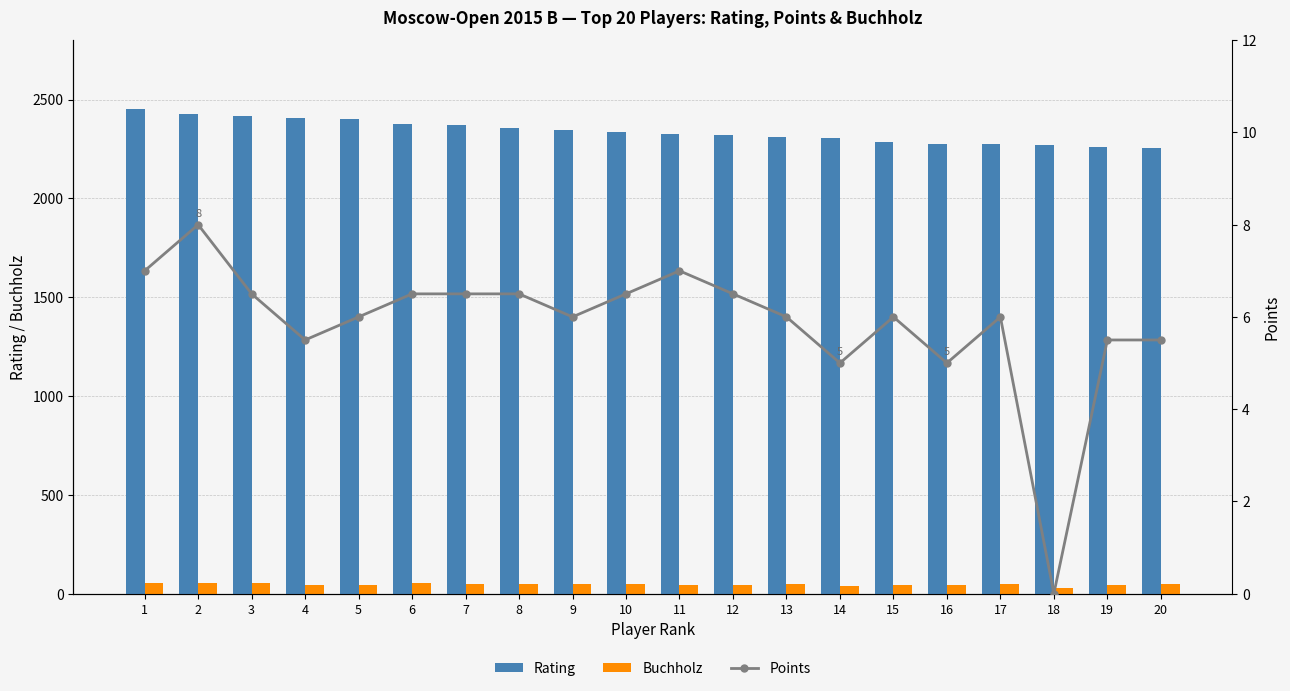

List the series in order of their peak value, lowest first.

Points, Buchholz, Rating